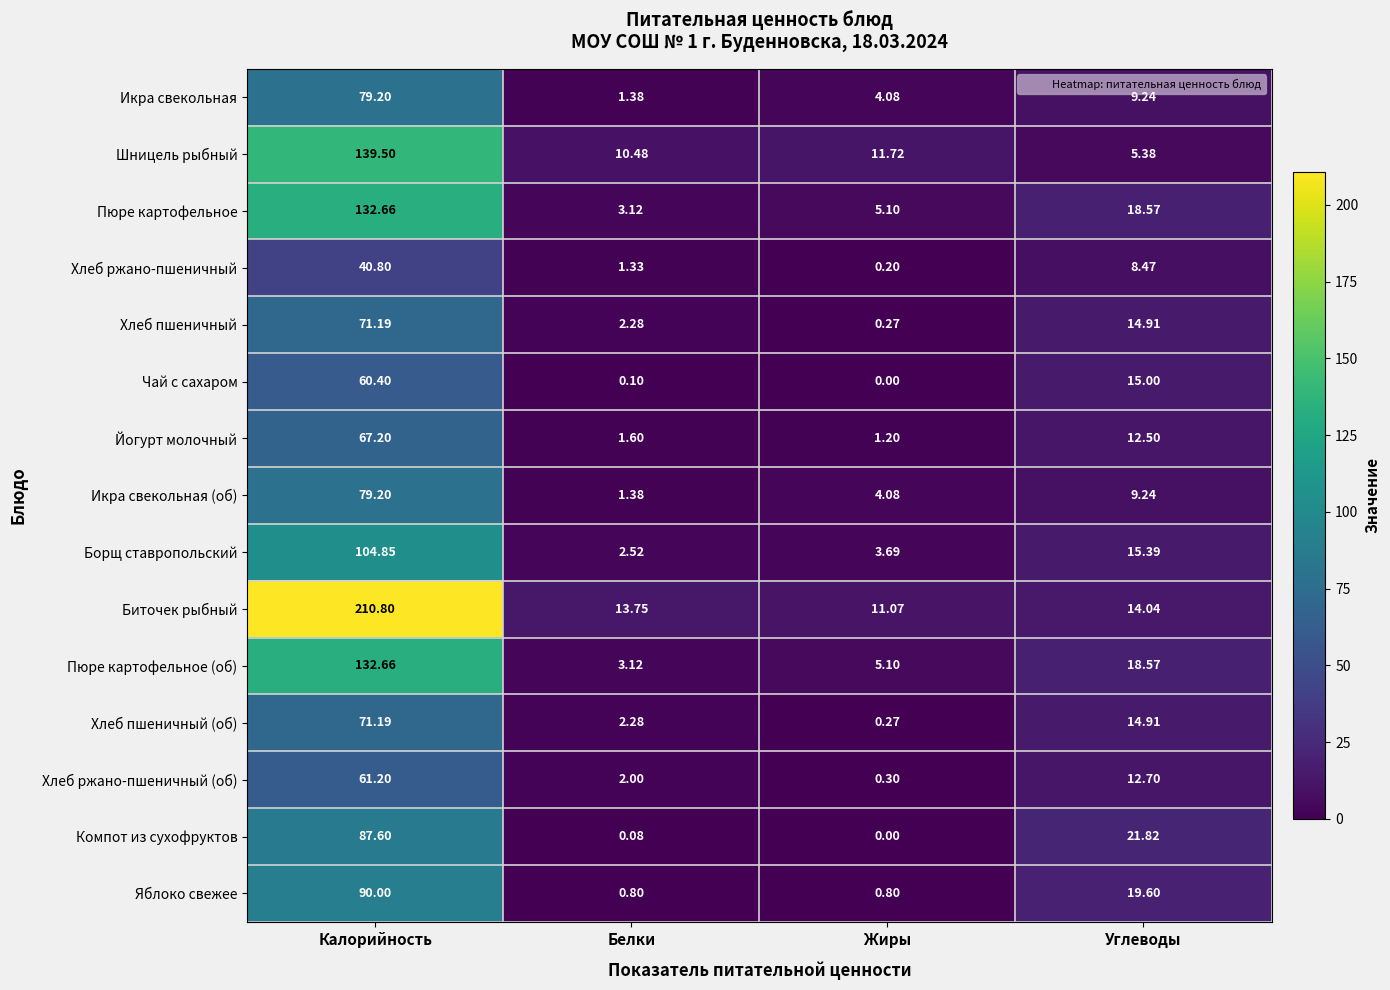

Which series has the largest total across all categories?

Биточек рыбный